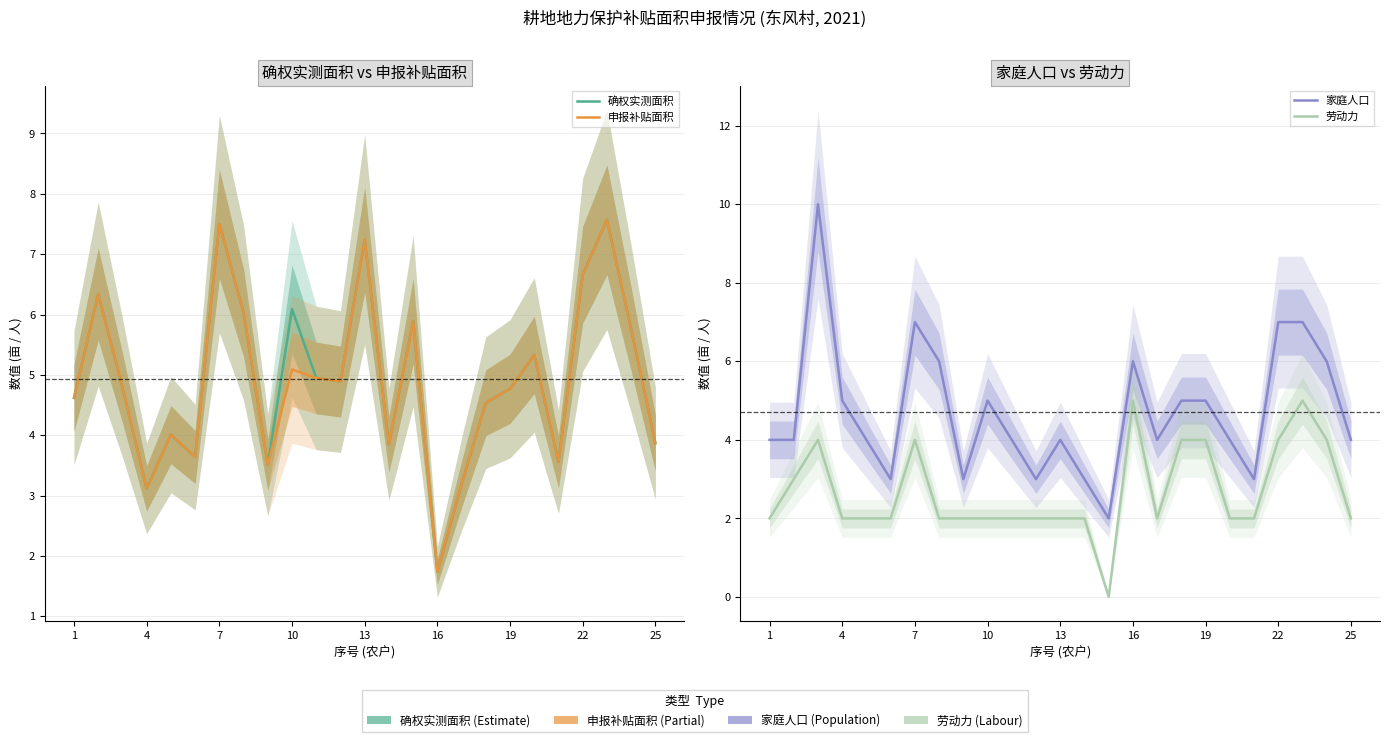

Which has a higher value, 22 or 13?

22